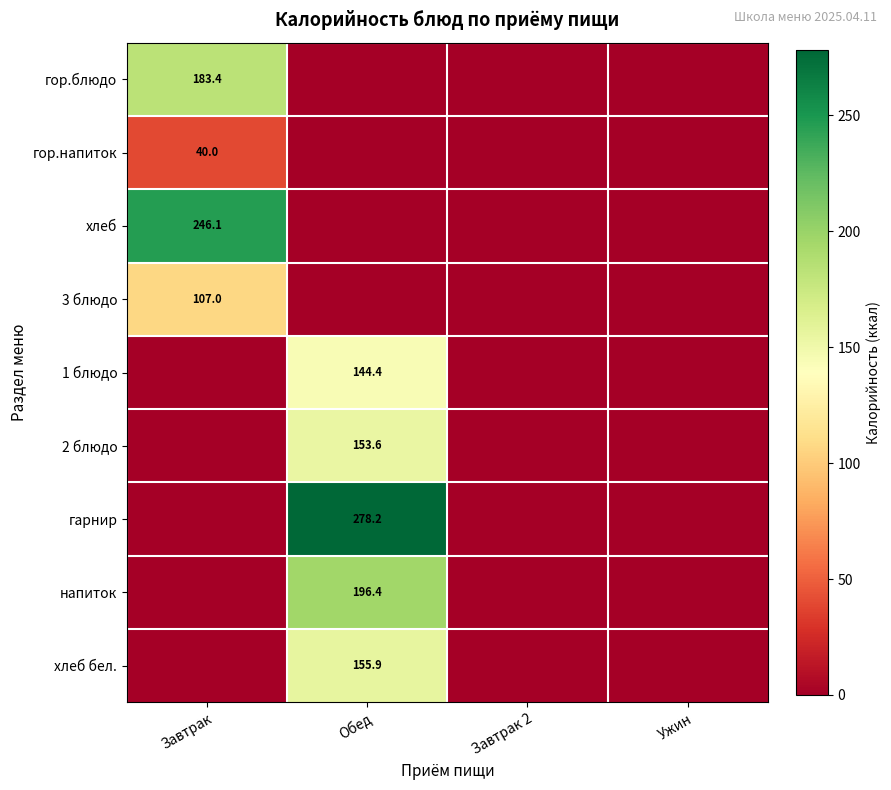

Is it true that гор.блюдо equals 323.7 at Завтрак?

False